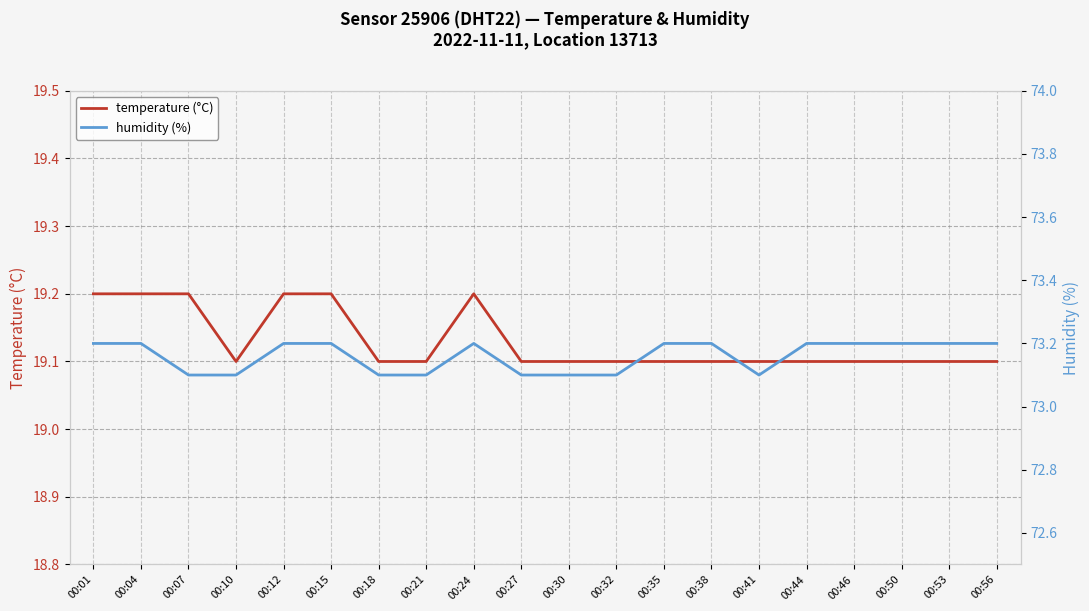

Which category has the highest value across all series?

00:01